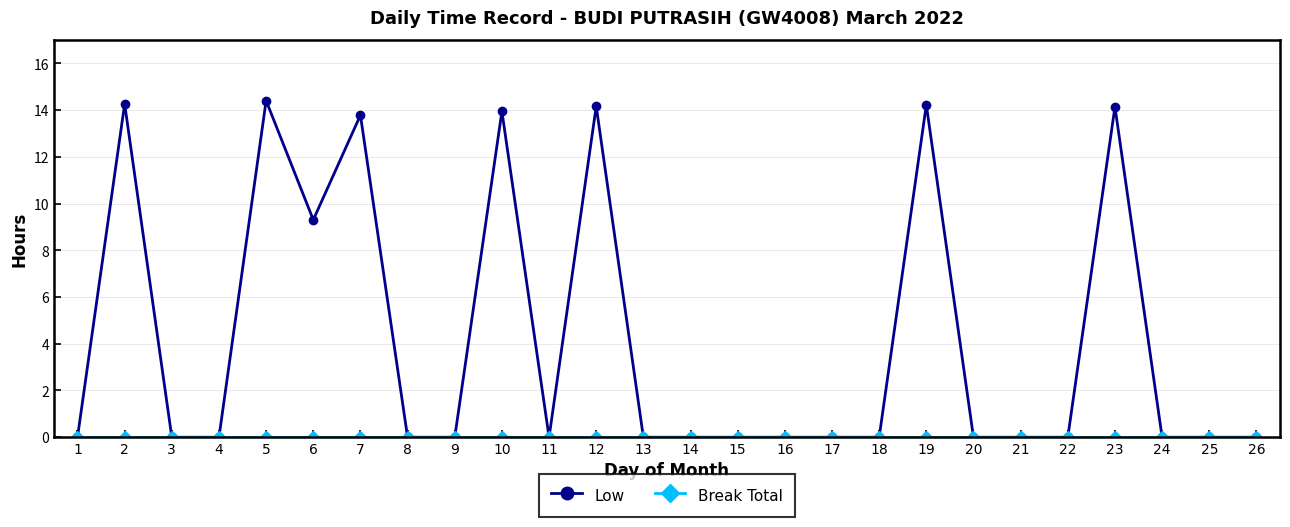

The Low series shows 24.0 at 23. True or false?

False